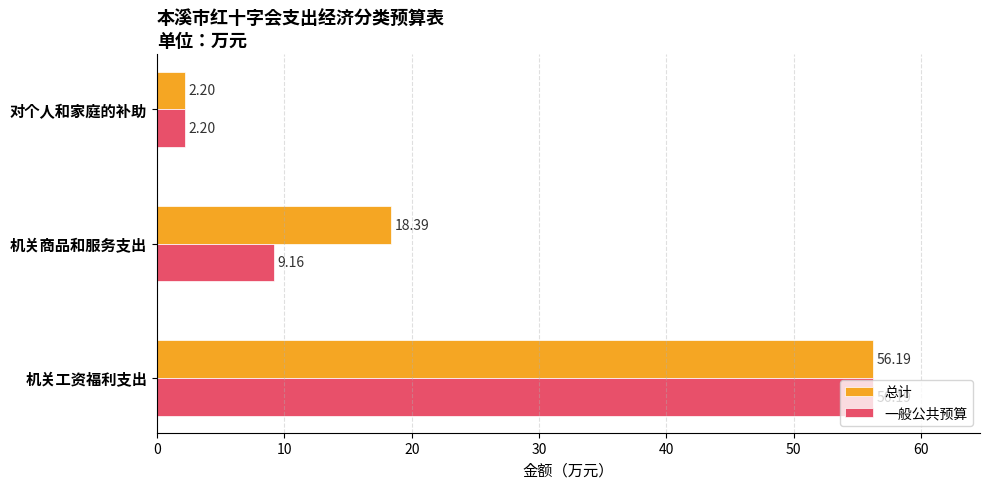

How many values in the 一般公共预算 series exceed 9?

2